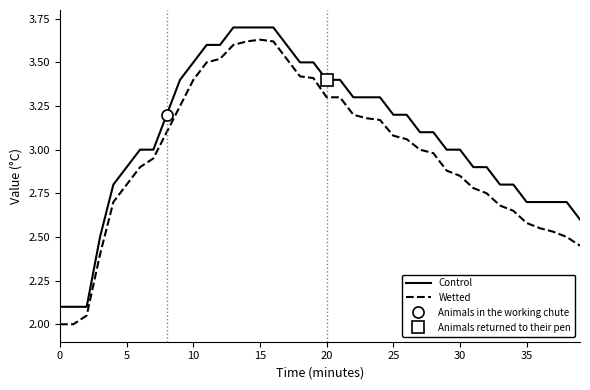

Is this an area chart (filled region under the line)?

No